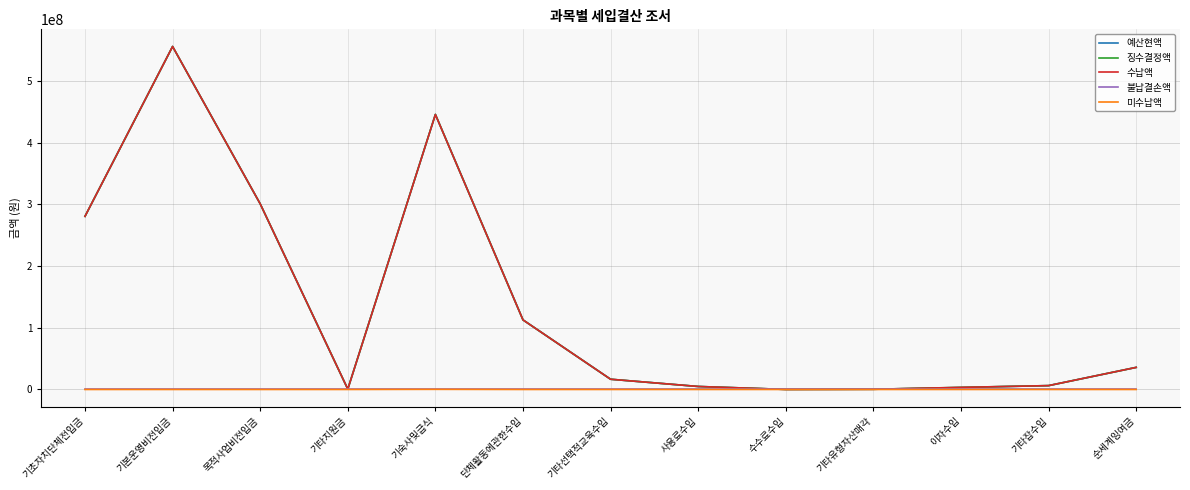

In 예산현액, how many points are lower than both neighbors (excluding endpoints)?

2